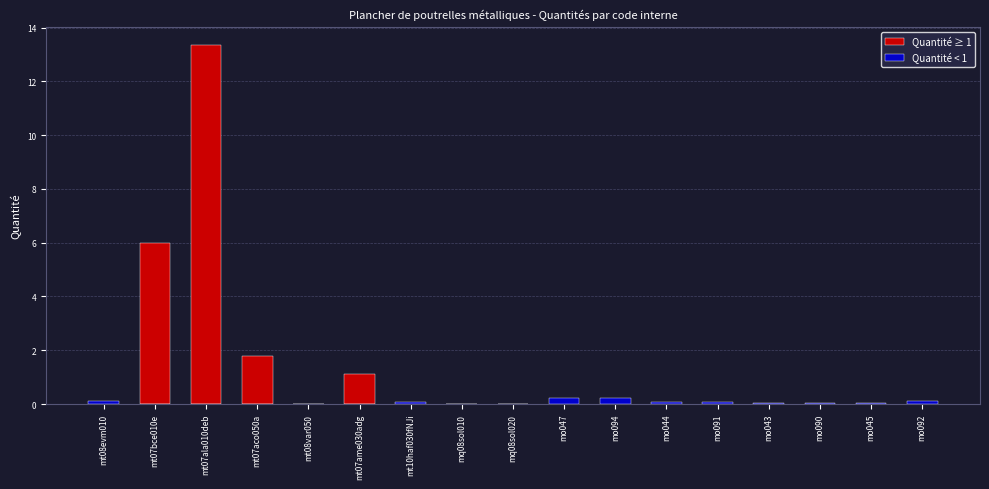

What is the sum of all Quantité < 1 values?

1.0